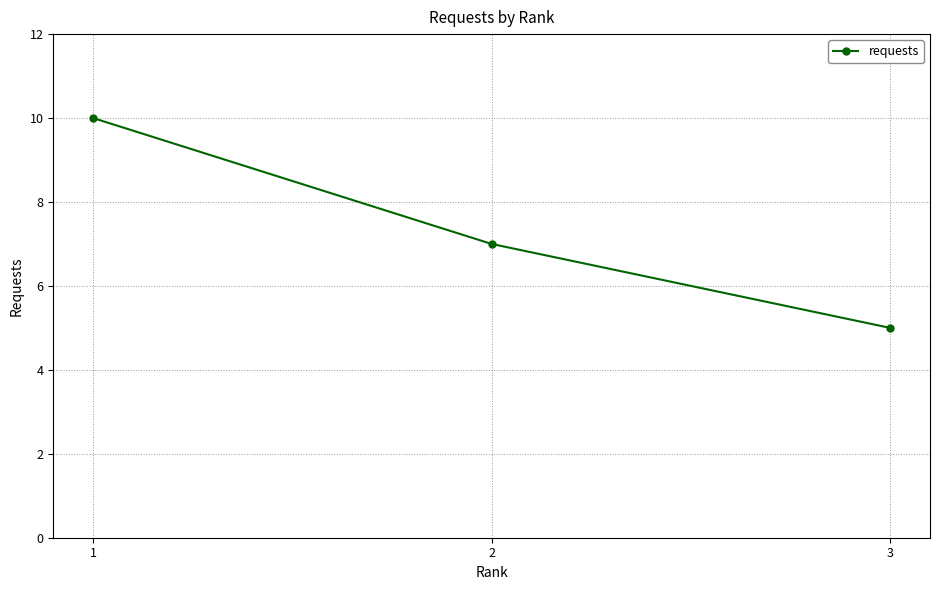

What is the difference between the values at 2 and 3?

2